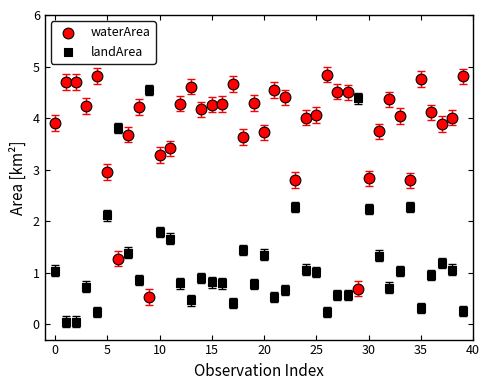

Which series reaches the minimum Y coordinate?

landArea